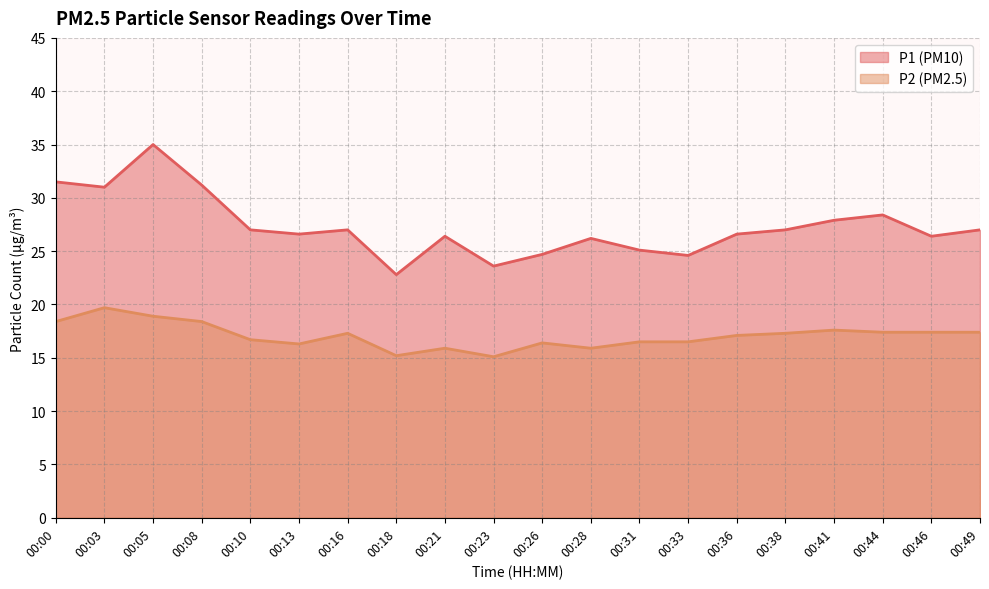

True or false: P1 has a value of 26.6 at 00:36.

True